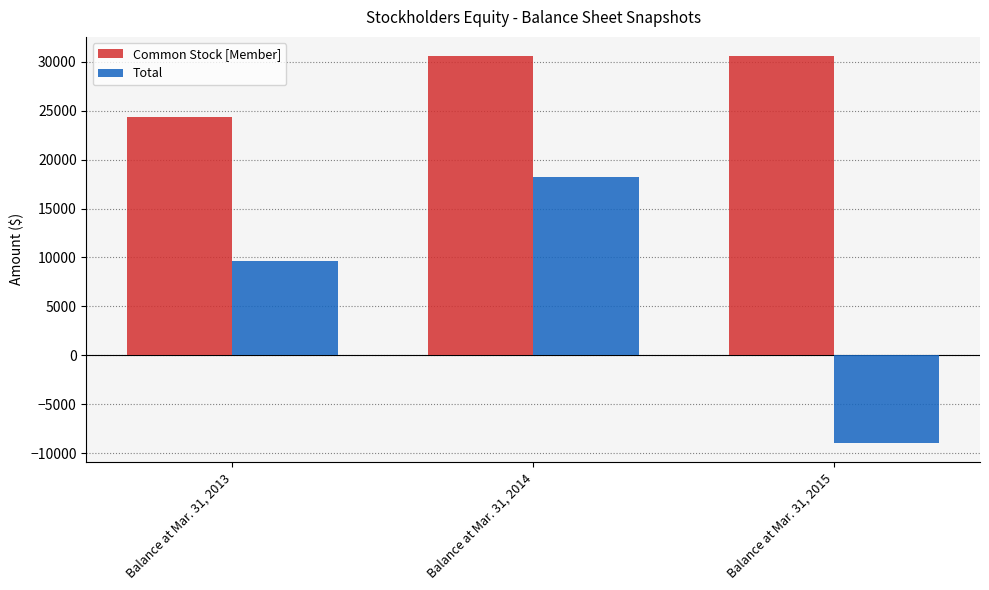

How many positive values does the Total series have?

2